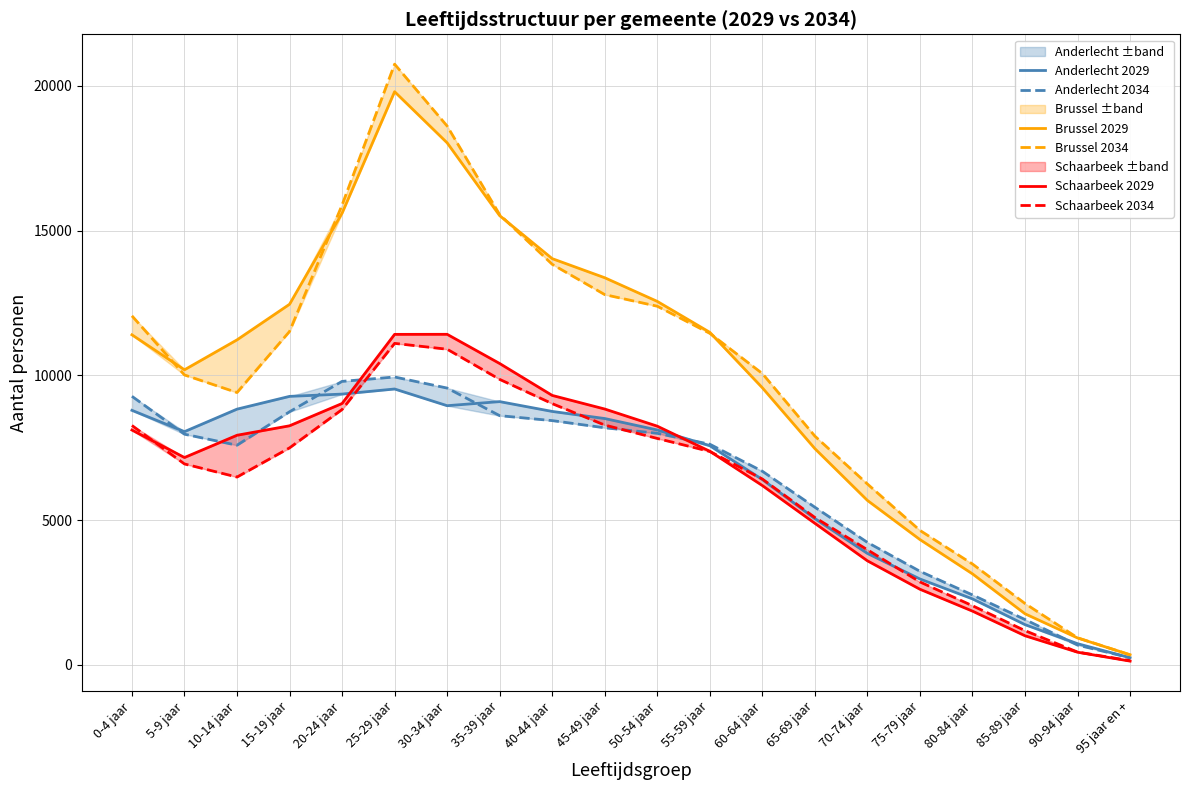

After their last crossing, which series has the higher values: Schaarbeek 2029 or Anderlecht 2029?

Anderlecht 2029